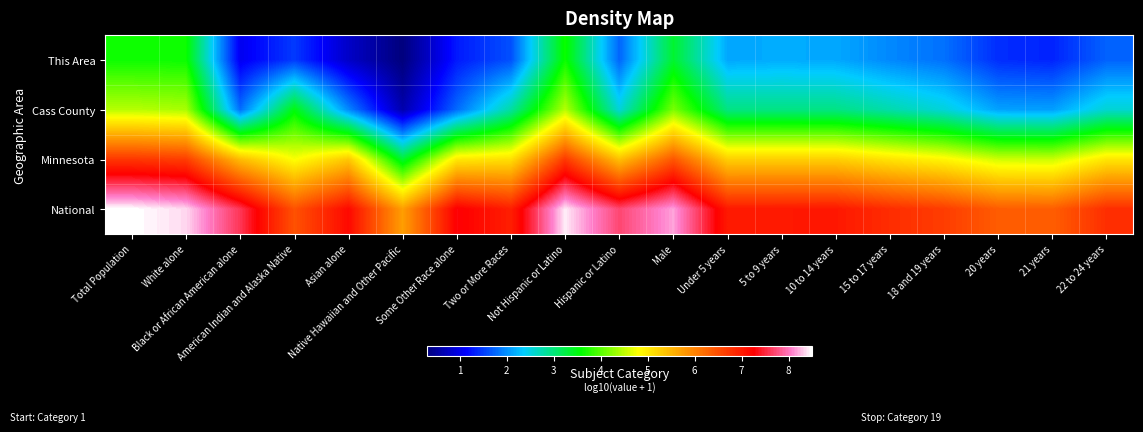

Reading left to right, what are all the values shown in this chart?

This Area: Total Population=3.6	White alone=3.6	Black or African American alone=1.0	American Indian and Alaska Native=1.5	Asian alone=0.8	Native Hawaiian and Other Pacific=0.3	Some Other Race alone=1.3	Two or More Races=1.6	Not Hispanic or Latino=3.6	Hispanic or Latino=1.7	Male=3.4	Under 5 years=2.1	5 to 9 years=2.2	10 to 14 years=2.1	15 to 17 years=1.9	18 and 19 years=1.8	20 years=1.4	21 years=1.3	22 to 24 years=1.7
Cass County: Total Population=4.5	White alone=4.4	Black or African American alone=1.8	American Indian and Alaska Native=3.5	Asian alone=1.9	Native Hawaiian and Other Pacific=0.6	Some Other Race alone=1.8	Two or More Races=2.8	Not Hispanic or Latino=4.5	Hispanic or Latino=2.5	Male=4.2	Under 5 years=2.9	5 to 9 years=2.9	10 to 14 years=2.9	15 to 17 years=2.8	18 and 19 years=2.5	20 years=2.1	21 years=2.1	22 to 24 years=2.6
Minnesota: Total Population=6.7	White alone=6.7	Black or African American alone=5.4	American Indian and Alaska Native=4.8	Asian alone=5.3	Native Hawaiian and Other Pacific=3.3	Some Other Race alone=5.0	Two or More Races=5.1	Not Hispanic or Latino=6.7	Hispanic or Latino=5.4	Male=6.4	Under 5 years=5.3	5 to 9 years=5.3	10 to 14 years=5.3	15 to 17 years=5.1	18 and 19 years=4.9	20 years=4.6	21 years=4.6	22 to 24 years=5.0
National: Total Population=8.5	White alone=8.3	Black or African American alone=7.6	American Indian and Alaska Native=6.5	Asian alone=7.2	Native Hawaiian and Other Pacific=5.7	Some Other Race alone=7.3	Two or More Races=7.0	Not Hispanic or Latino=8.4	Hispanic or Latino=7.7	Male=8.2	Under 5 years=7.0	5 to 9 years=7.0	10 to 14 years=7.0	15 to 17 years=6.8	18 and 19 years=6.7	20 years=6.4	21 years=6.3	22 to 24 years=6.8